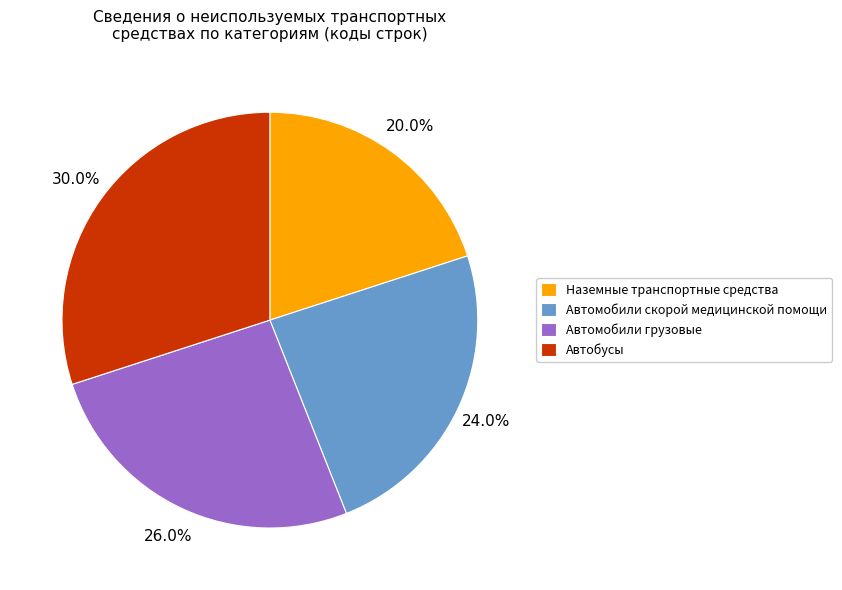

Count the number of slices in the pie.

4